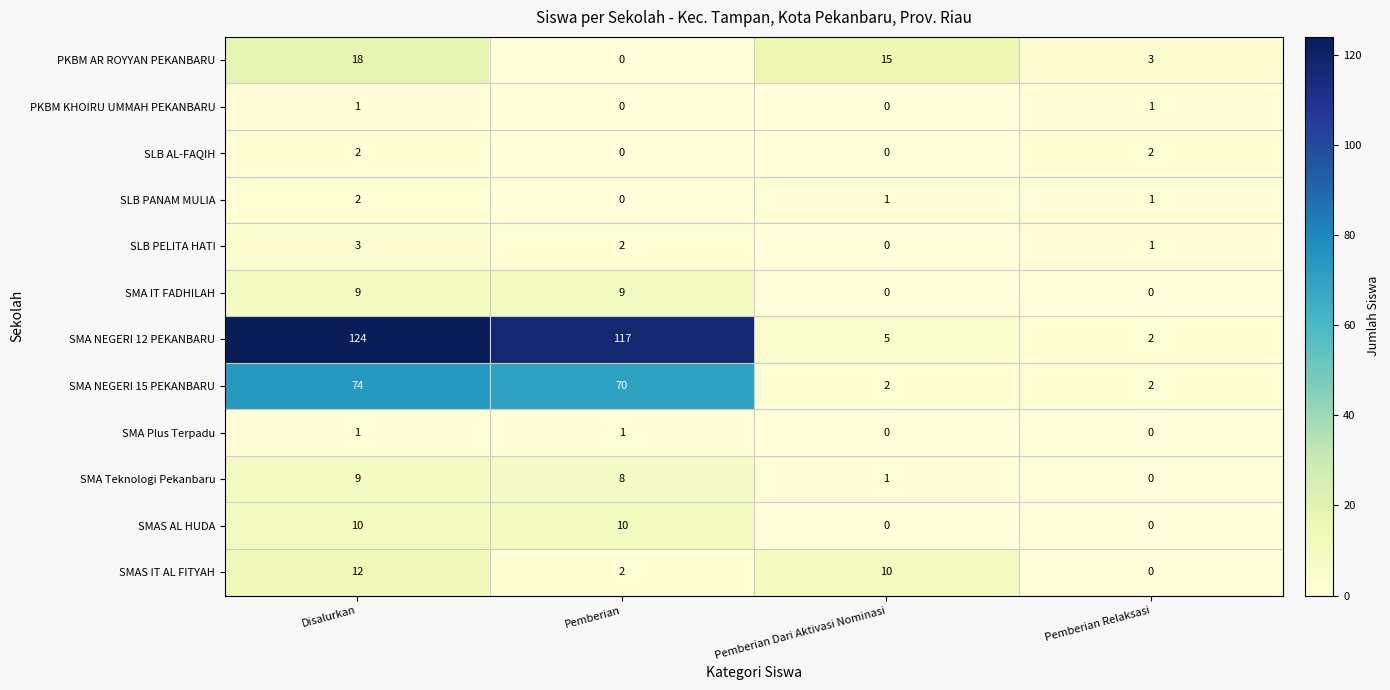

At which category is the sum across all series the highest?

Disalurkan